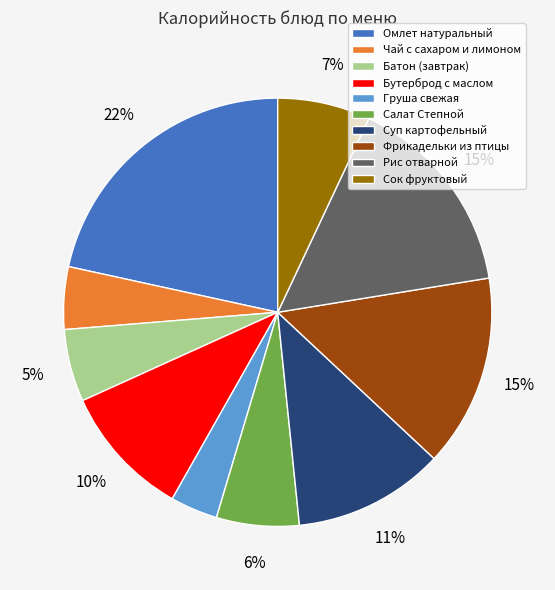

Is the sum of Омлет натуральный and Рис отварной greater than half?

No